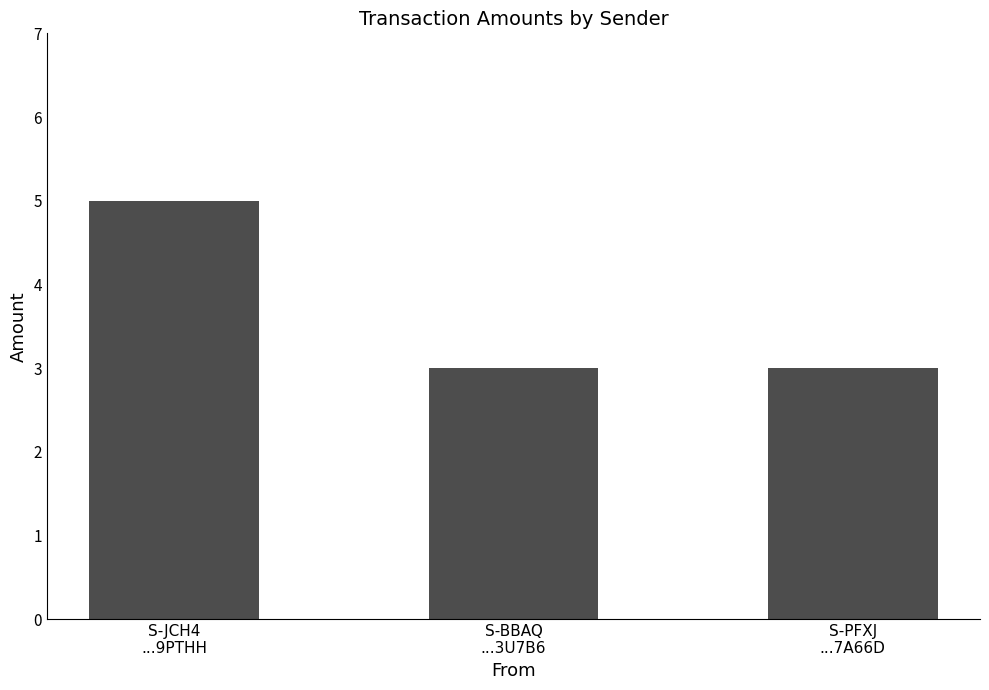

The value at S-PFXJ
...7A66D is 4. True or false?

False